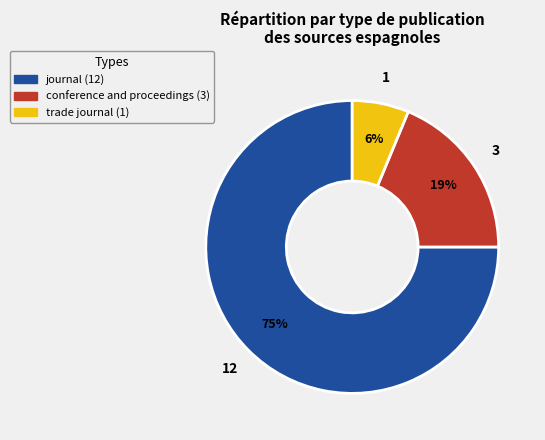

The journal slice represents 75% of the pie. True or false?

True